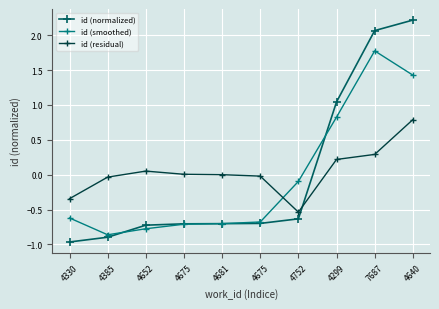

How many data points in id (smoothed) are less than 0?

7